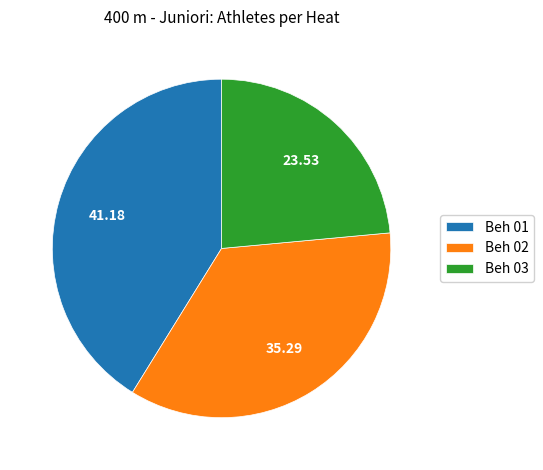

How many segments does this pie chart have?

3